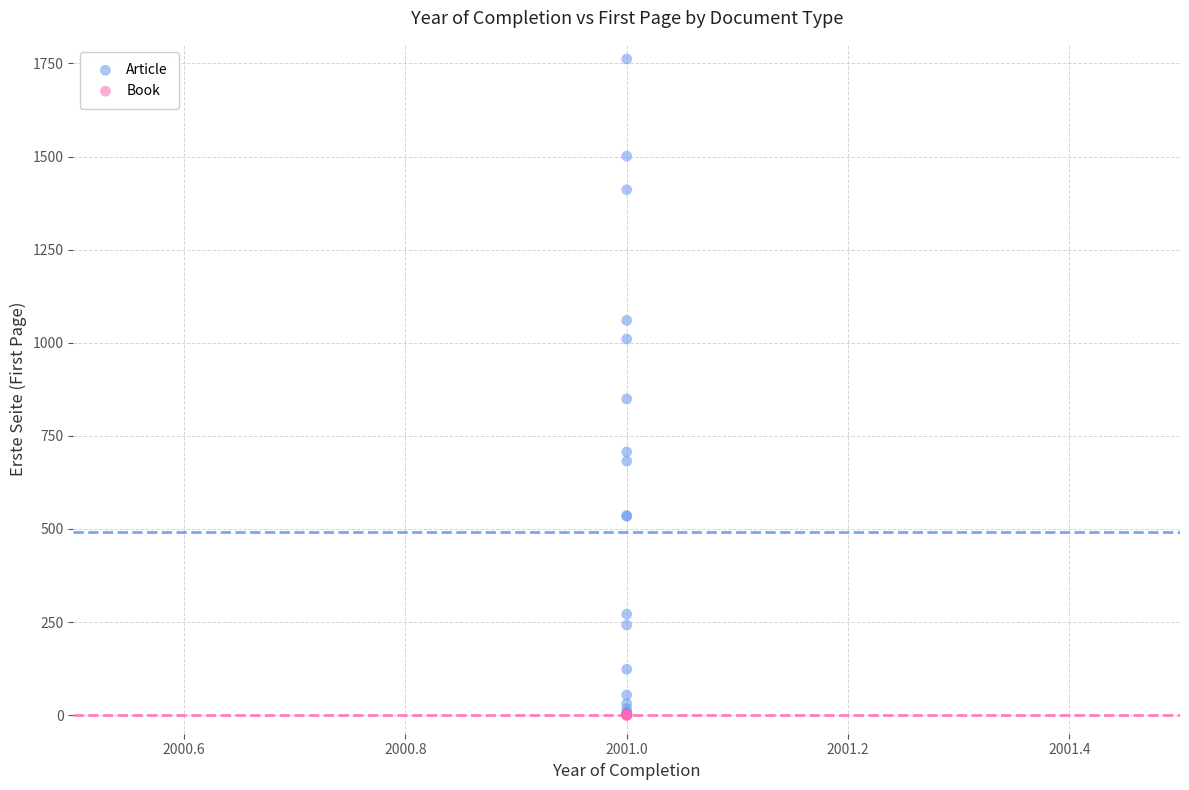

Which series contains the highest Y value?

Article